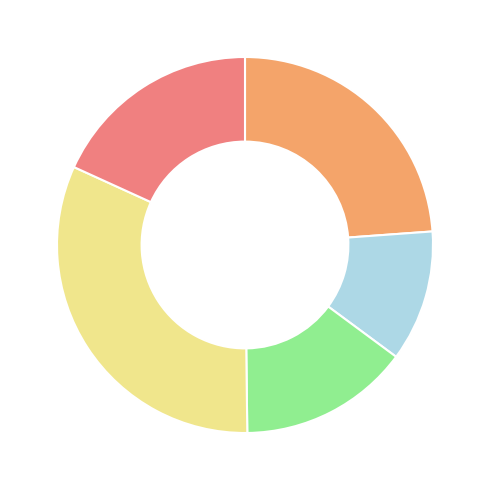

Is there a majority slice in this chart?

No